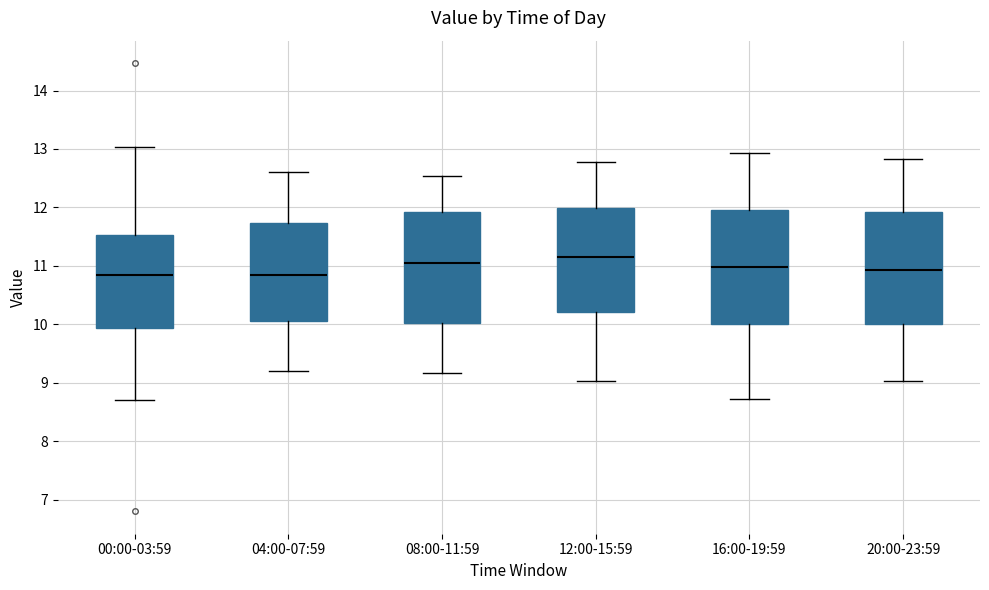

Where does the lower whisker of the box for 00:00-03:59 end on the y-axis? The values are not printed on the chart, so give them approximately, as read against the axis.

8.7